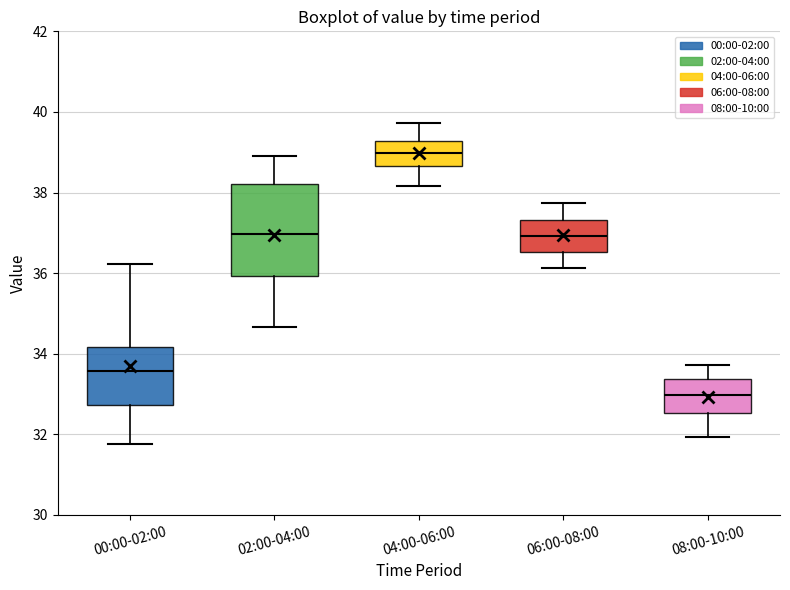

Reading left to right, read every box against the y-axis: the position of its median line, the range the box covers, and the ends of its whiskers. The values are not printed on the chart, so give them approximately, as read against the axis.

00:00-02:00: median 33.6, box 32.8 to 34.2, whiskers 31.8 to 36.2
02:00-04:00: median 37.0, box 36.0 to 38.2, whiskers 34.6 to 39.0
04:00-06:00: median 39.0, box 38.6 to 39.2, whiskers 38.2 to 39.8
06:00-08:00: median 37.0, box 36.6 to 37.4, whiskers 36.2 to 37.8
08:00-10:00: median 33.0, box 32.6 to 33.4, whiskers 32.0 to 33.8